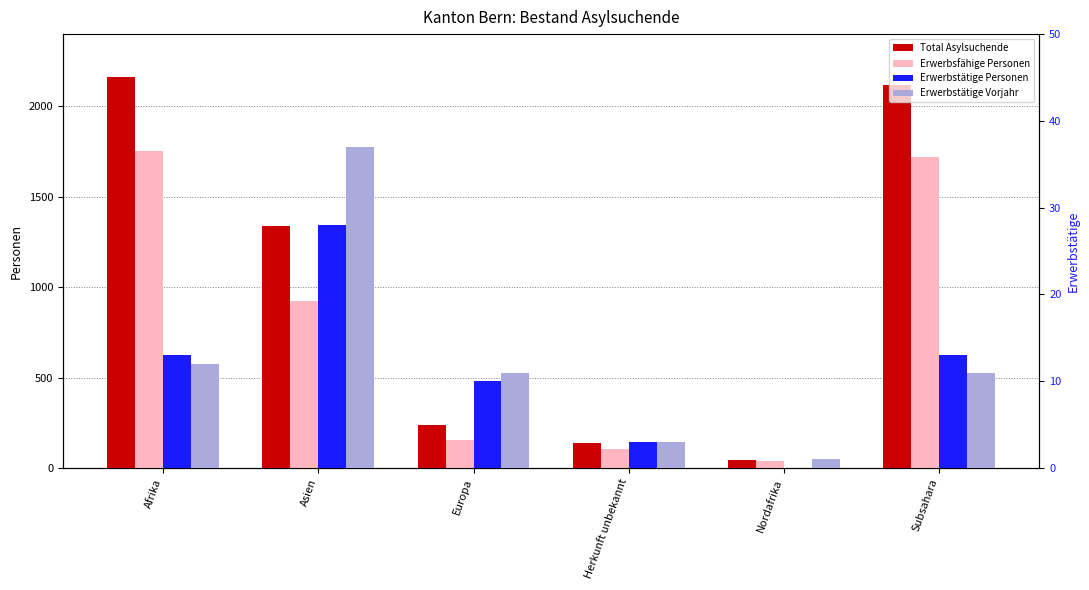

Reading right to left, list all the values displayed in this chart.

Total Asylsuchende: 2118	42	137	240	1339	2160
Erwerbsfähige Personen: 1720	36	105	153	922	1756
Erwerbstätige Personen: 13	0	3	10	28	13
Erwerbstätige Vorjahr: 11	1	3	11	37	12